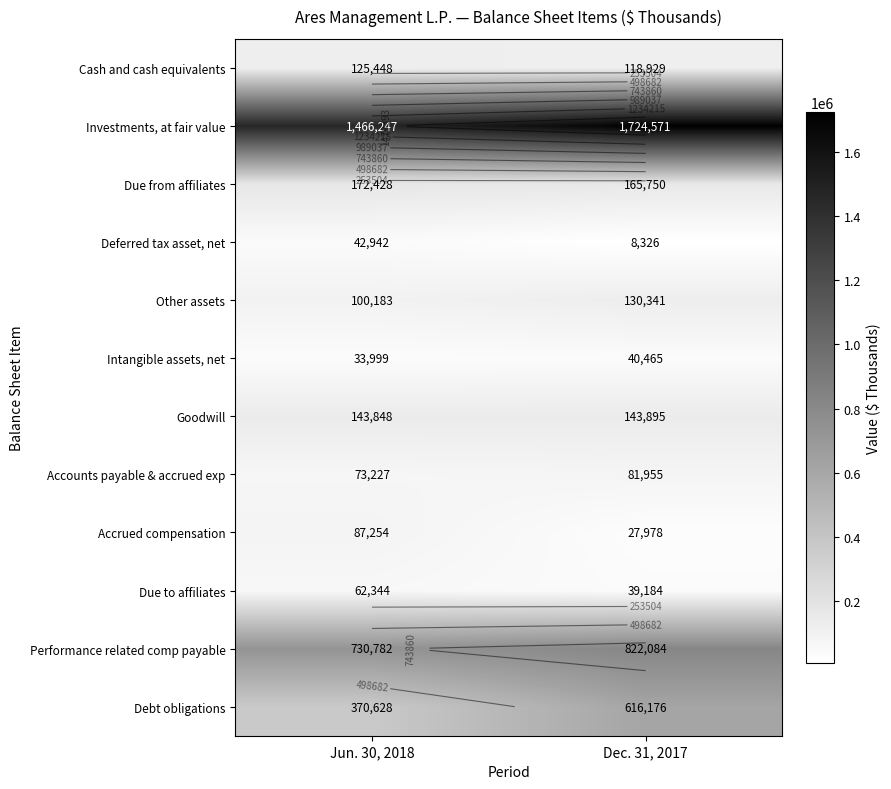

What is the maximum value for Debt obligations?

616176